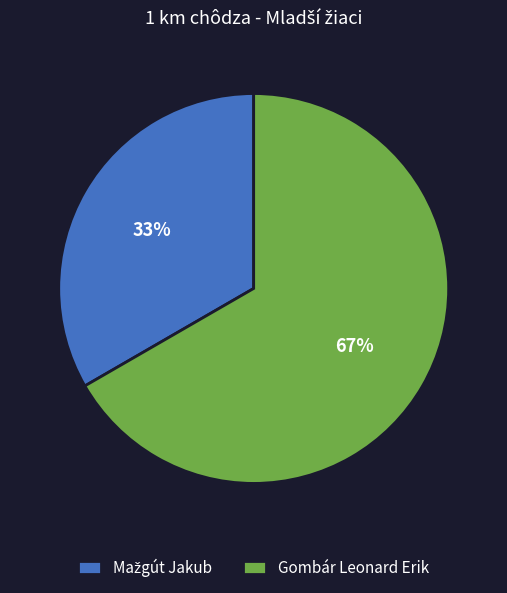

To the nearest percent, what is the average slice percentage?

50%